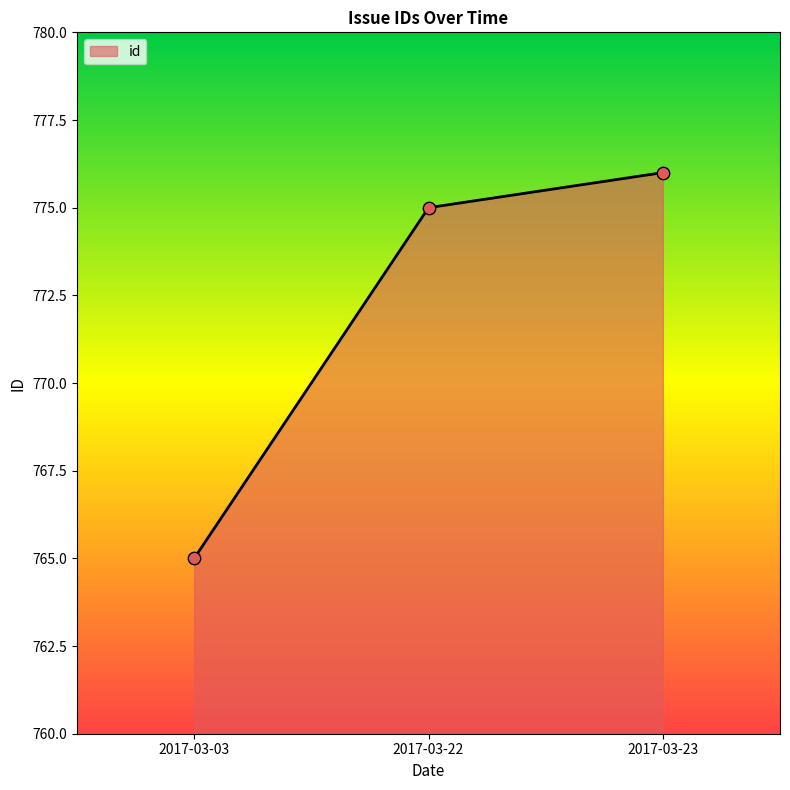

What is the change in value from 2017-03-22 to 2017-03-23?

+1